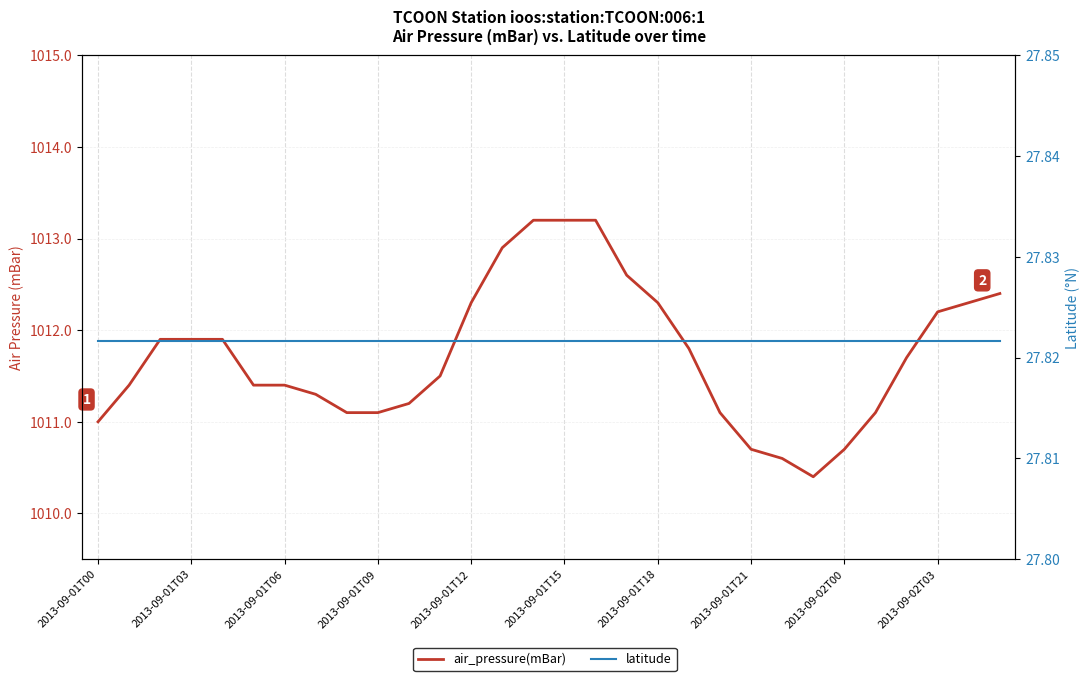

True or false: latitude has a value of 46.4 at 16.

False